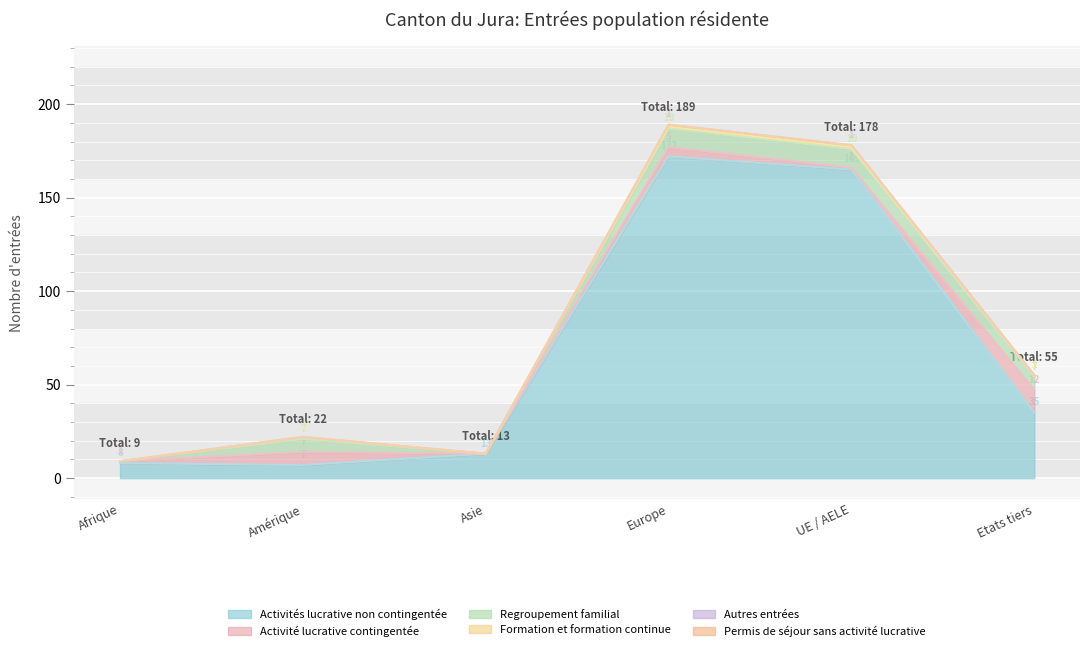

True or false: Regroupement familial and Activités lucrative non contingentée intersect in this chart.

False